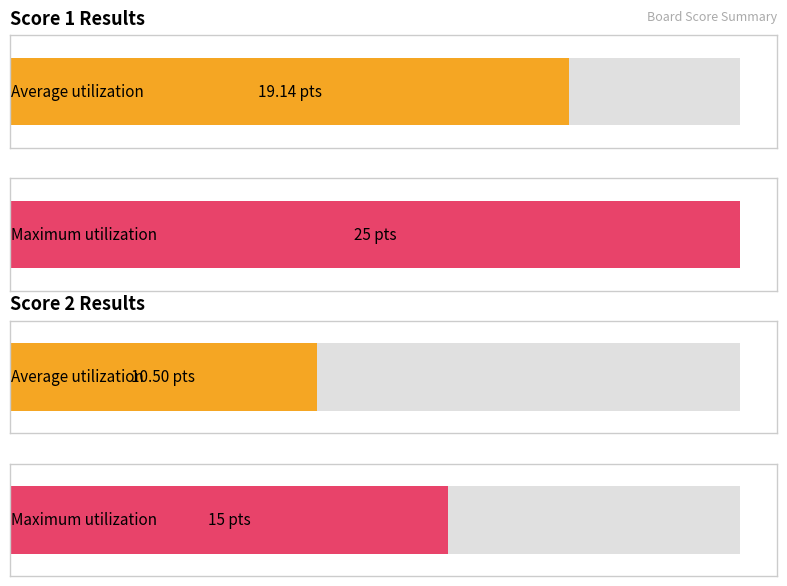

Rank the series at 3 from highest to lowest value.

Score 1, Score 2